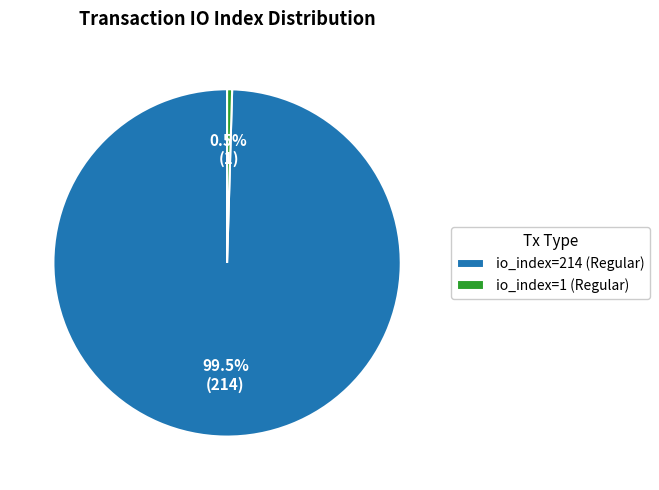

What portion of the pie excludes io_index=214 (Regular)?

0.5%